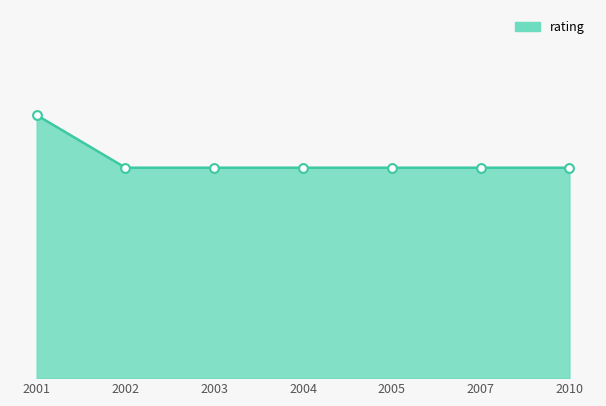

Does the chart have visible grid lines?

No